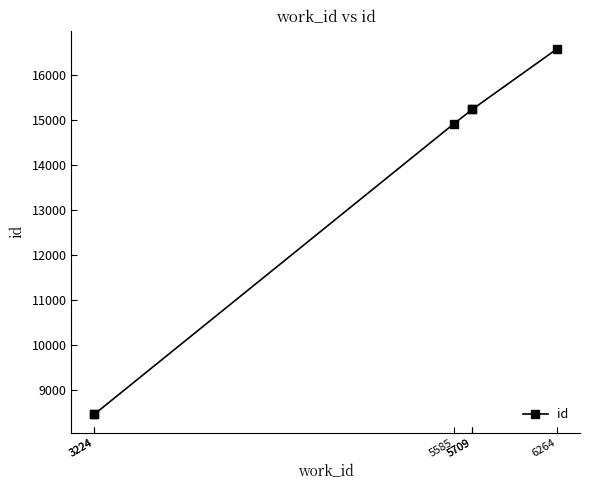

Where is the data nearest to the value 12519?

5585